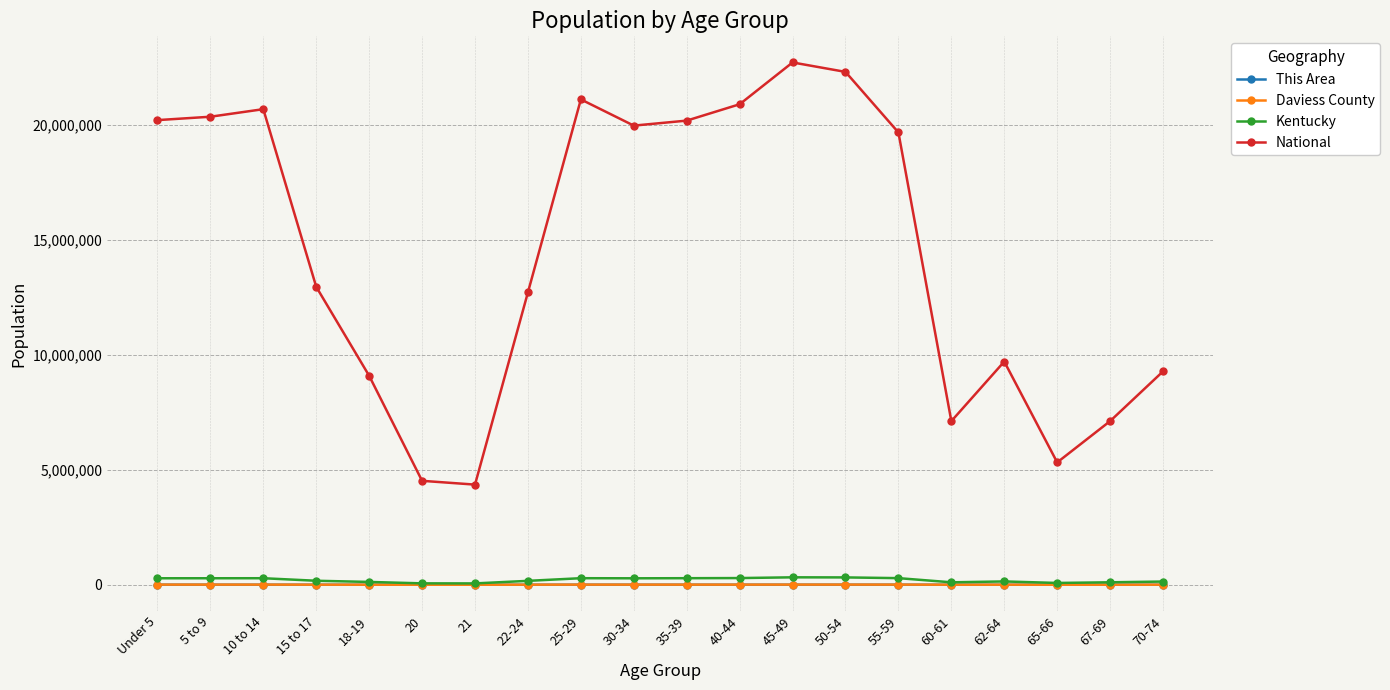

True or false: National and Kentucky intersect in this chart.

False